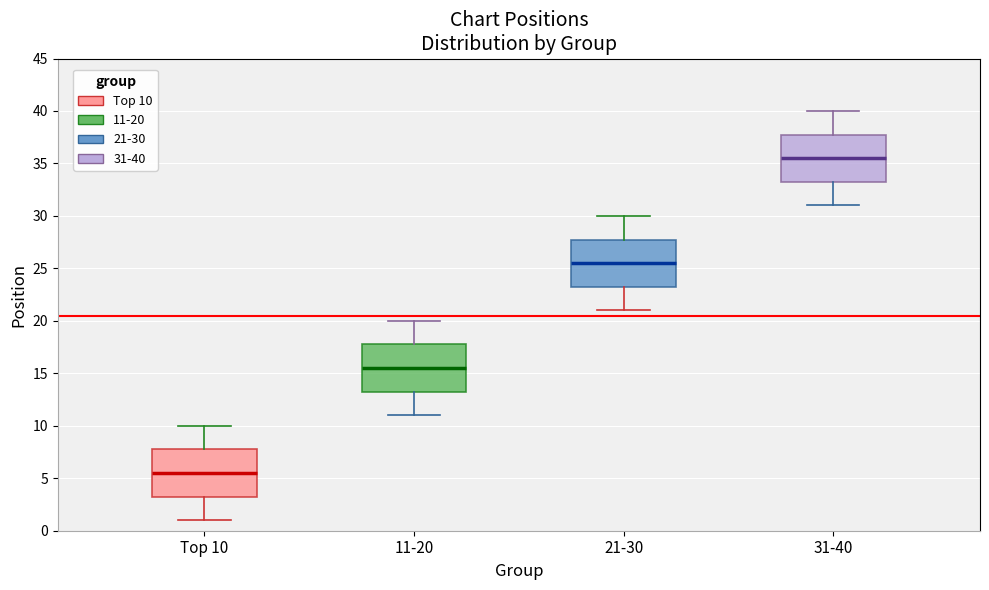

Reading left to right, transcribe this box plot: for each box, give where its median line is, the range the box spans, and where its two whiskers end, as read against the y-axis. The values are not printed on the chart, so give them approximately, as read against the axis.

Top 10: median 5.5, box 3.5 to 8.0, whiskers 1.0 to 10.0
11-20: median 15.5, box 13.5 to 18.0, whiskers 11.0 to 20.0
21-30: median 25.5, box 23.5 to 28.0, whiskers 21.0 to 30.0
31-40: median 35.5, box 33.5 to 38.0, whiskers 31.0 to 40.0